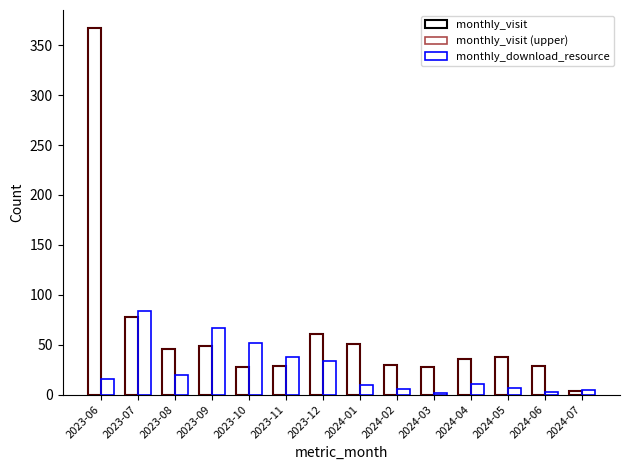

What position from the right is 2024-05?

3